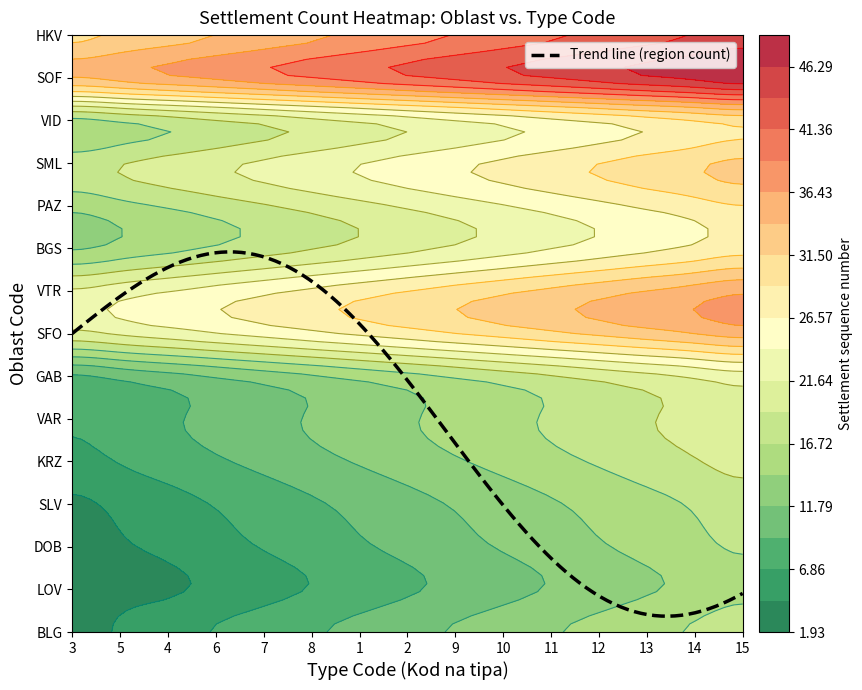

What is the total value across all series at 8?

281